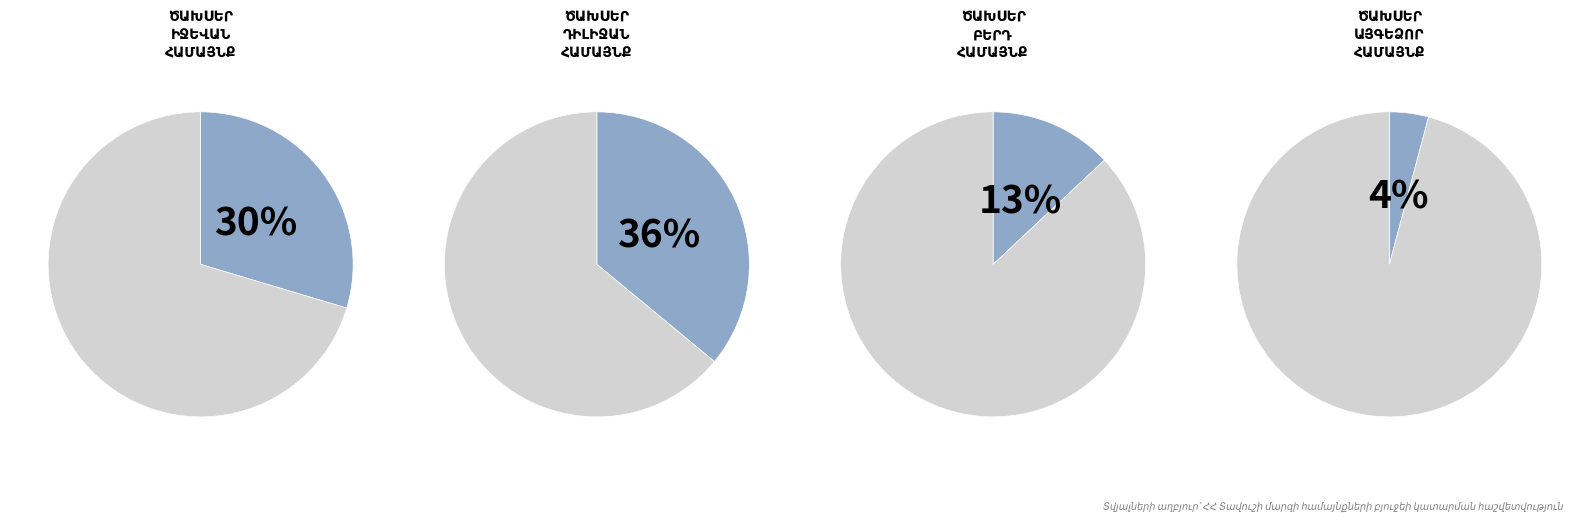

What is the largest slice in the pie chart?

Դիլիջան